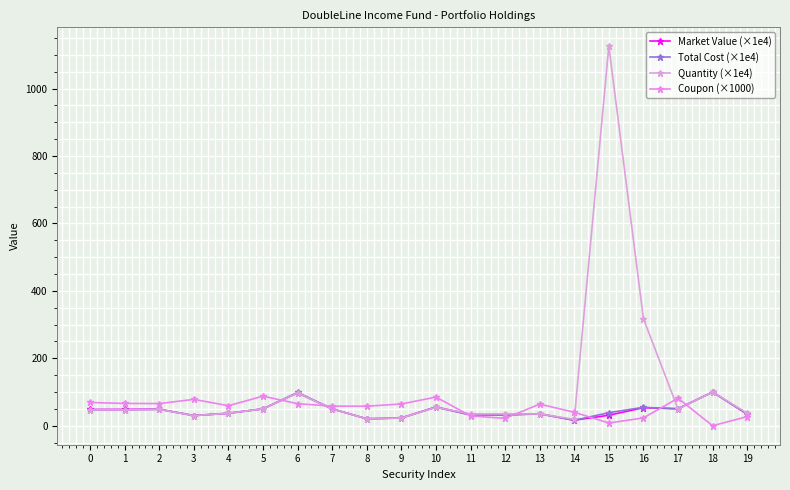

How many intersections are there between Total Cost (×1e4) and Coupon (×1000)?

7